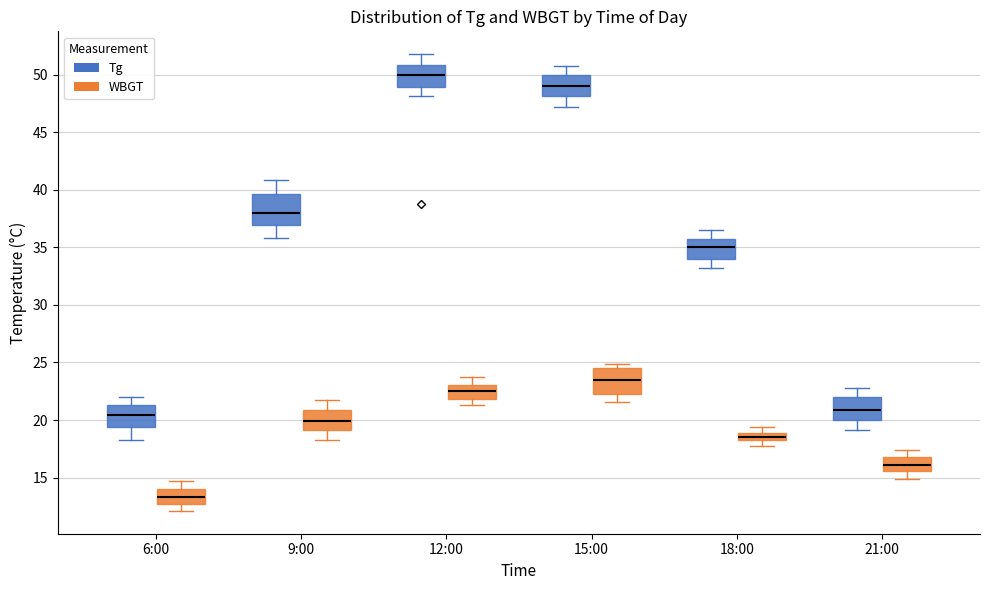

Which box's median line is the highest?

12:00 (Tg)